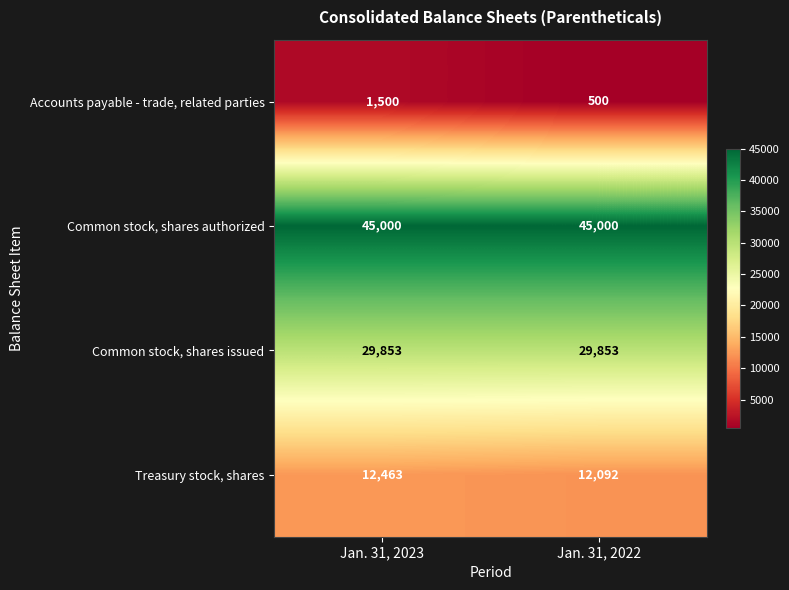

At how many categories does at least one series exceed 25307?

2